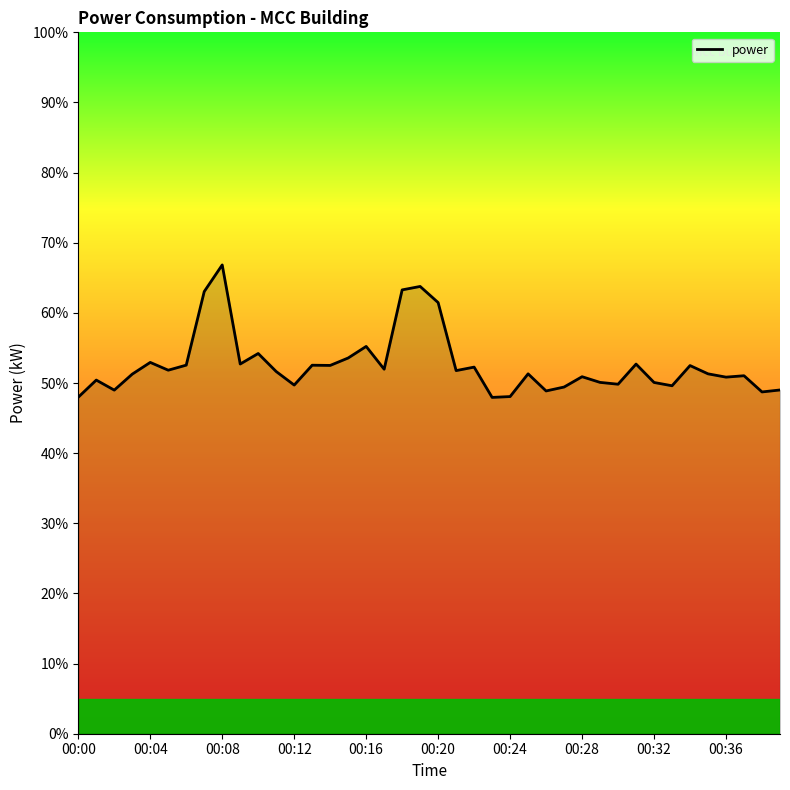

What is the minimum value shown in the chart?

48.0